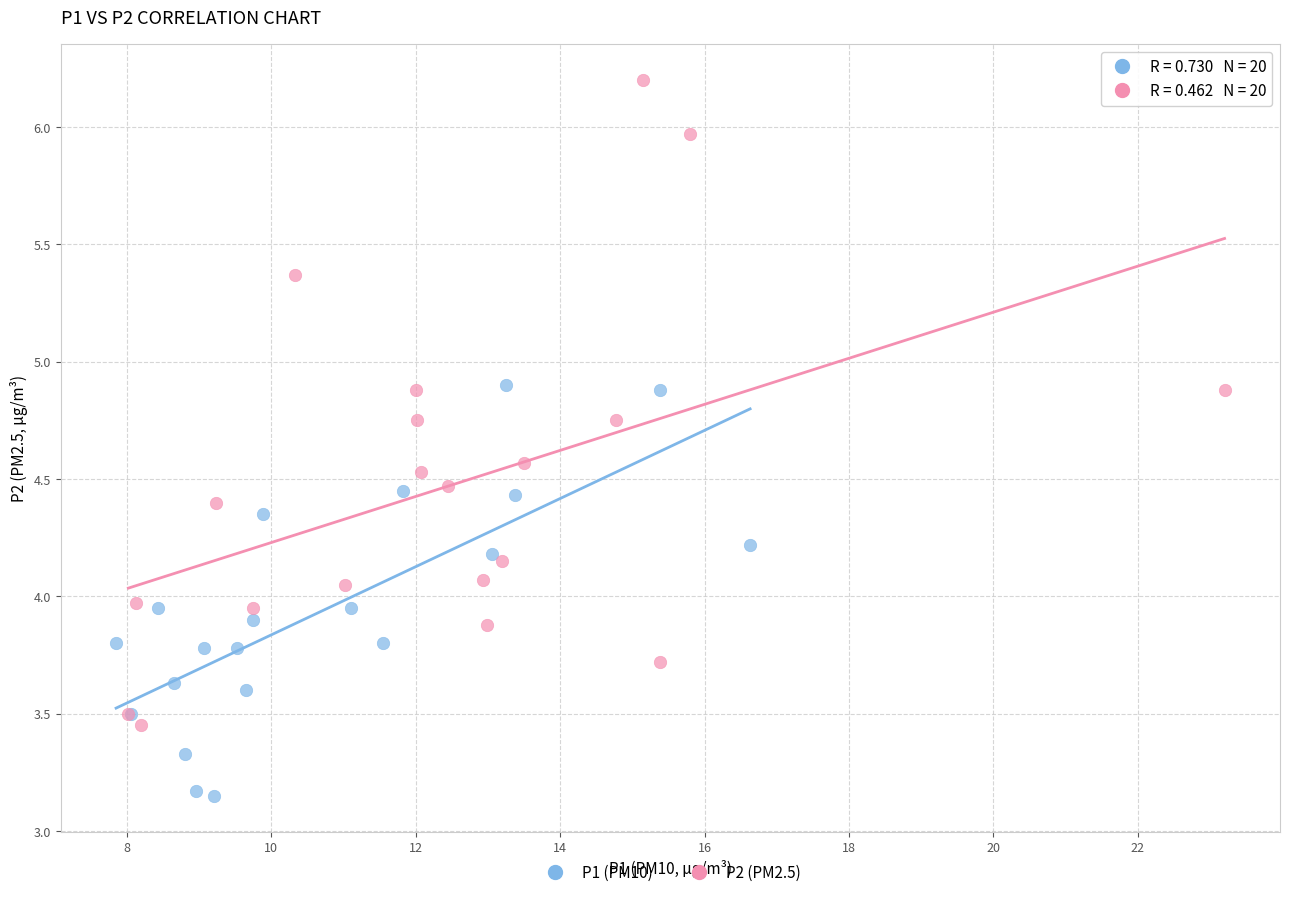

Which series contains the lowest Y value?

P1 (PM10)